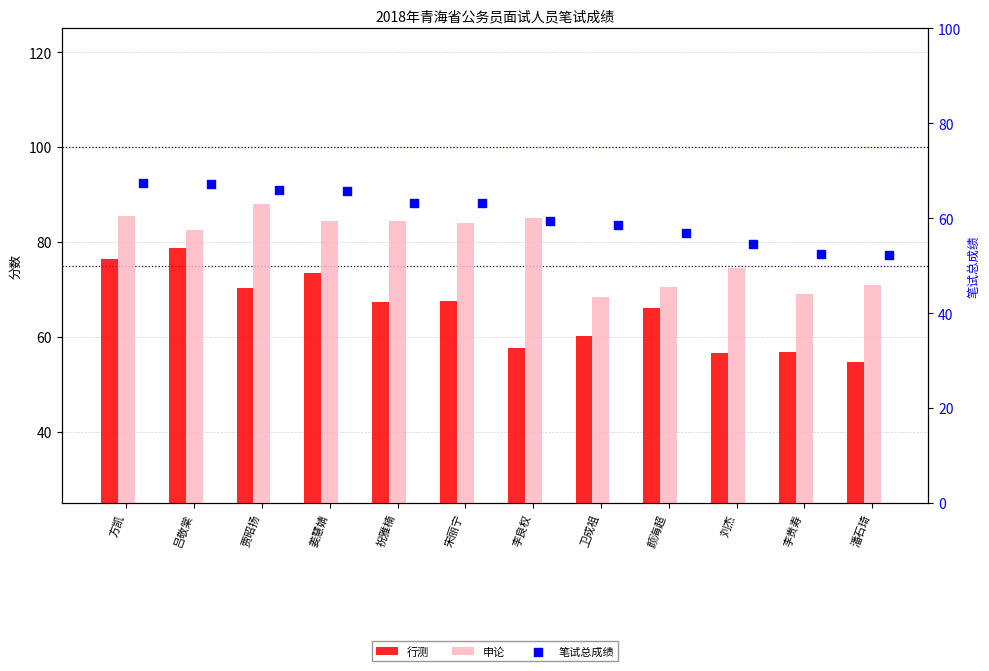

At which category is the sum across all series the highest?

方凯